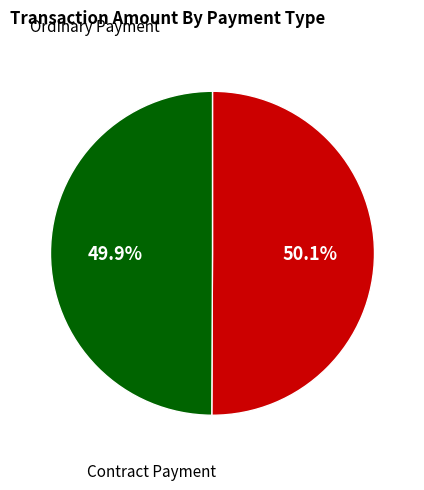

Does any single category account for the majority?

Yes